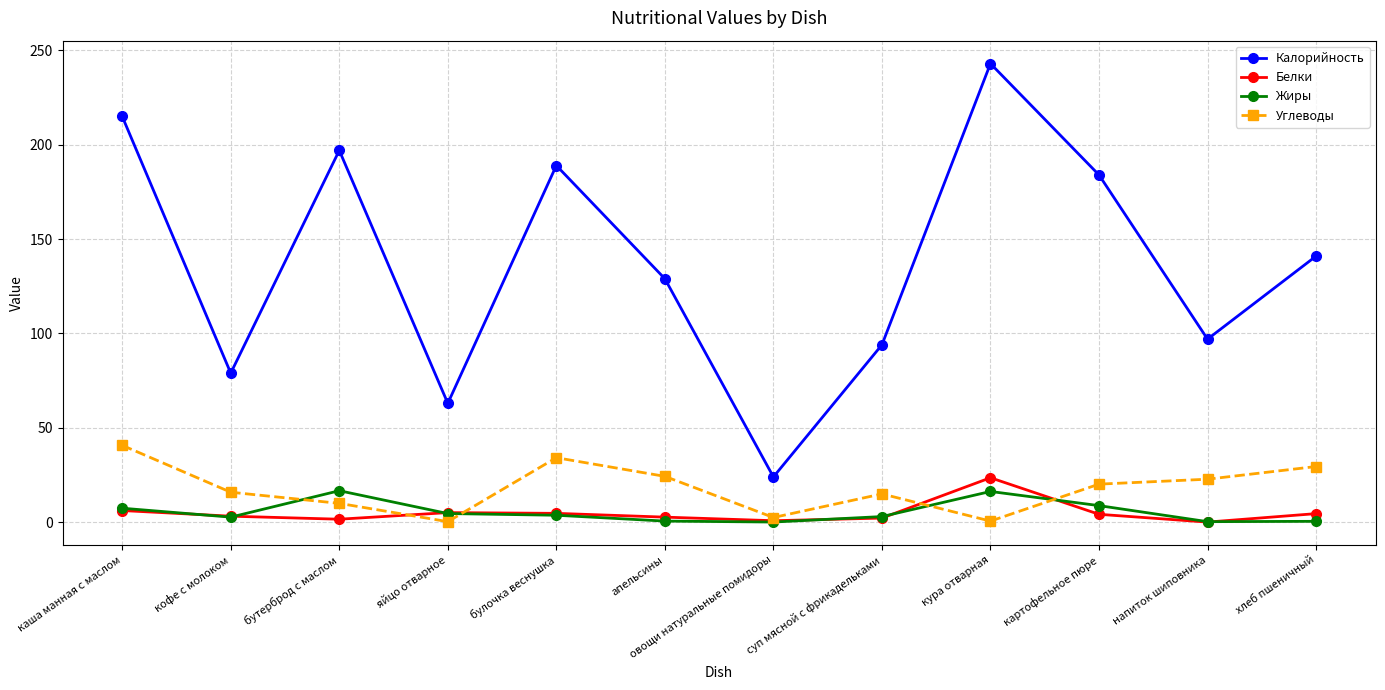

What value does the Калорийность series have at булочка веснушка?

189.0